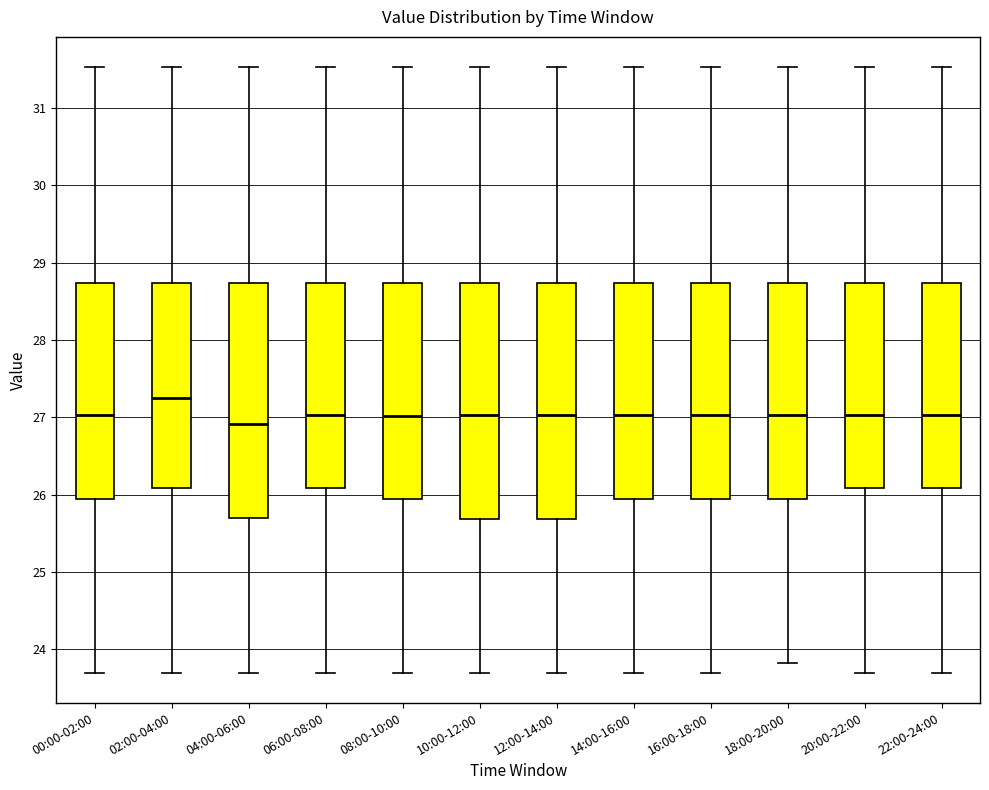

Where is the lower edge of the box for 08:00-10:00 on the y-axis? The values are not printed on the chart, so give them approximately, as read against the axis.

25.9